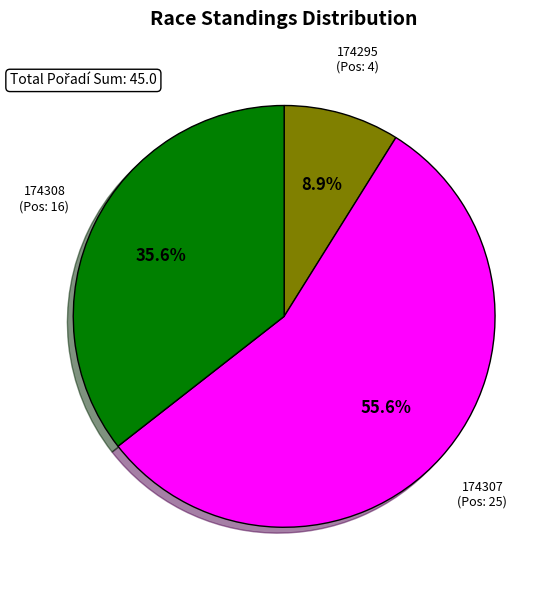

Is there any slice that represents more than half of the pie?

Yes